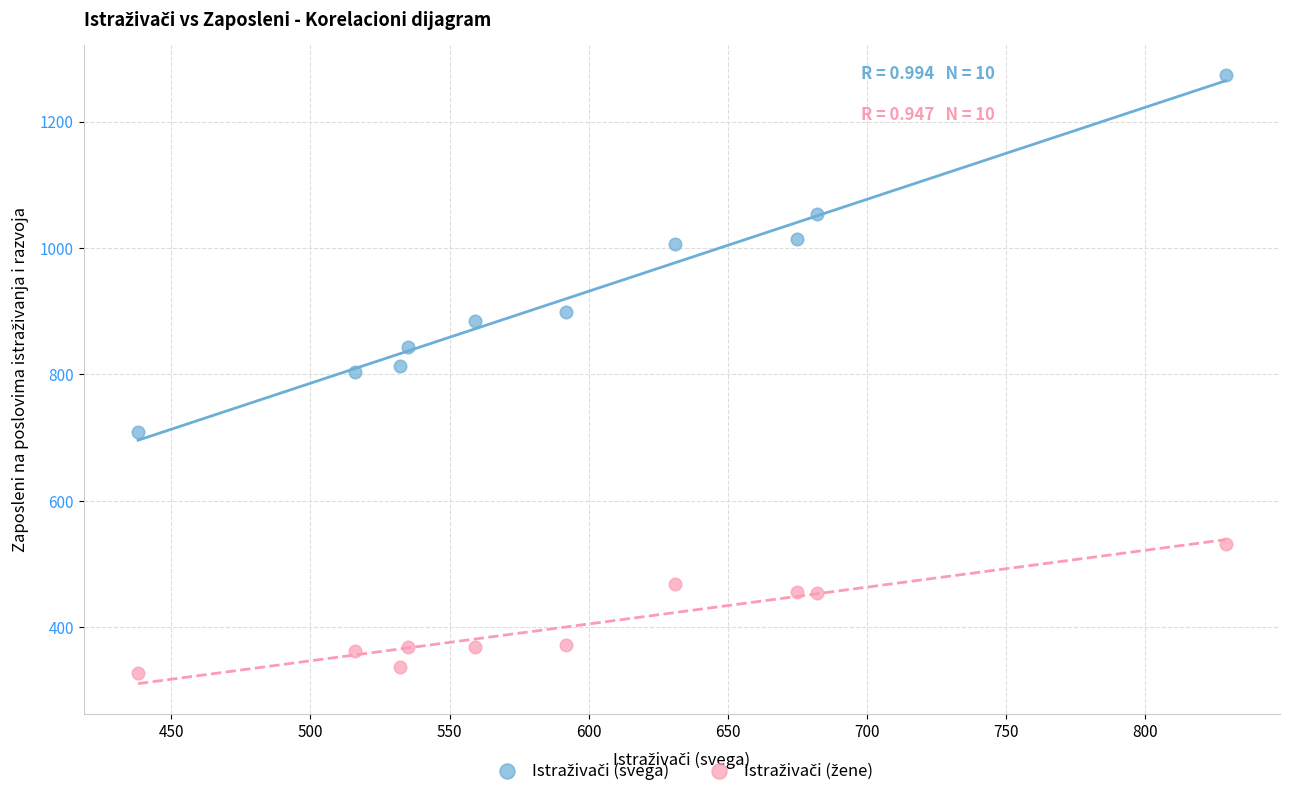

What is the X range (max minus min) for the scatter plot?

391